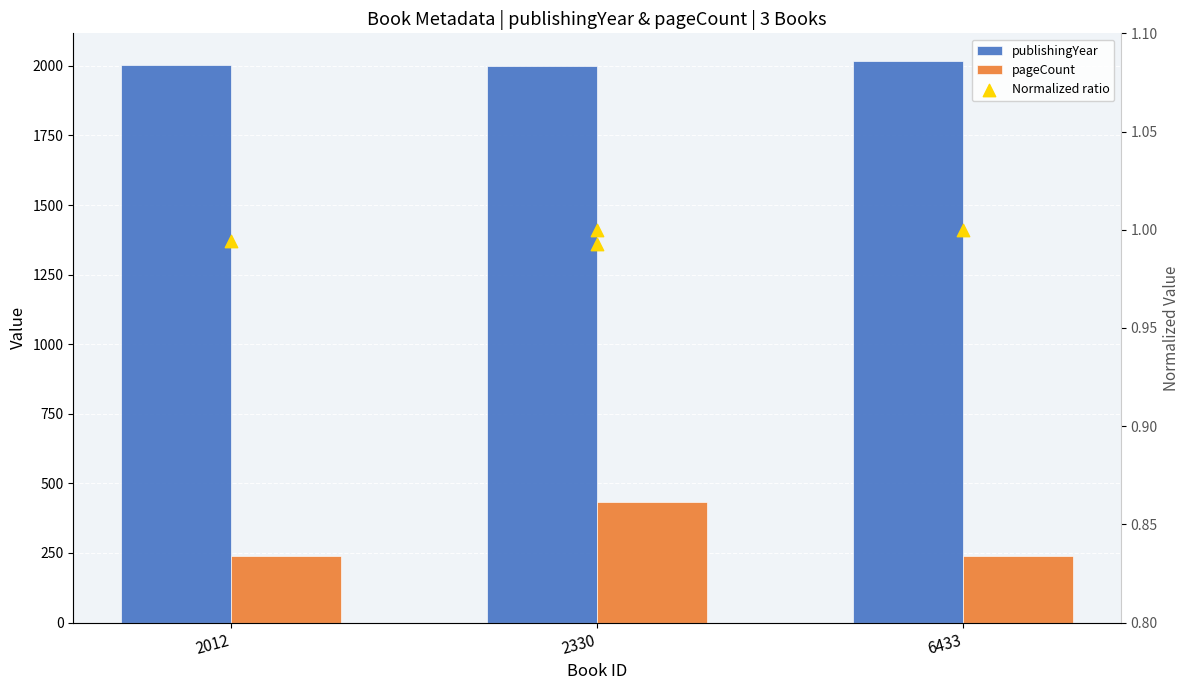

Which series reaches the maximum Y coordinate?

publishingYear